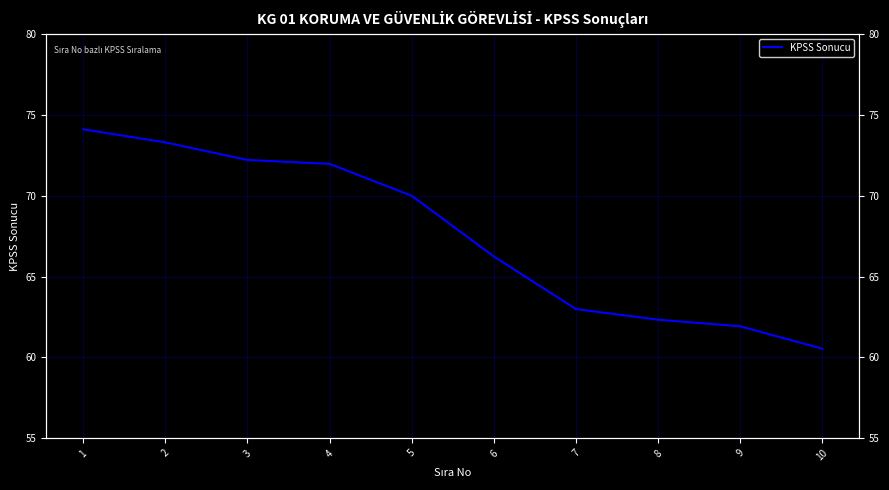

How many lines are shown in the chart?

1